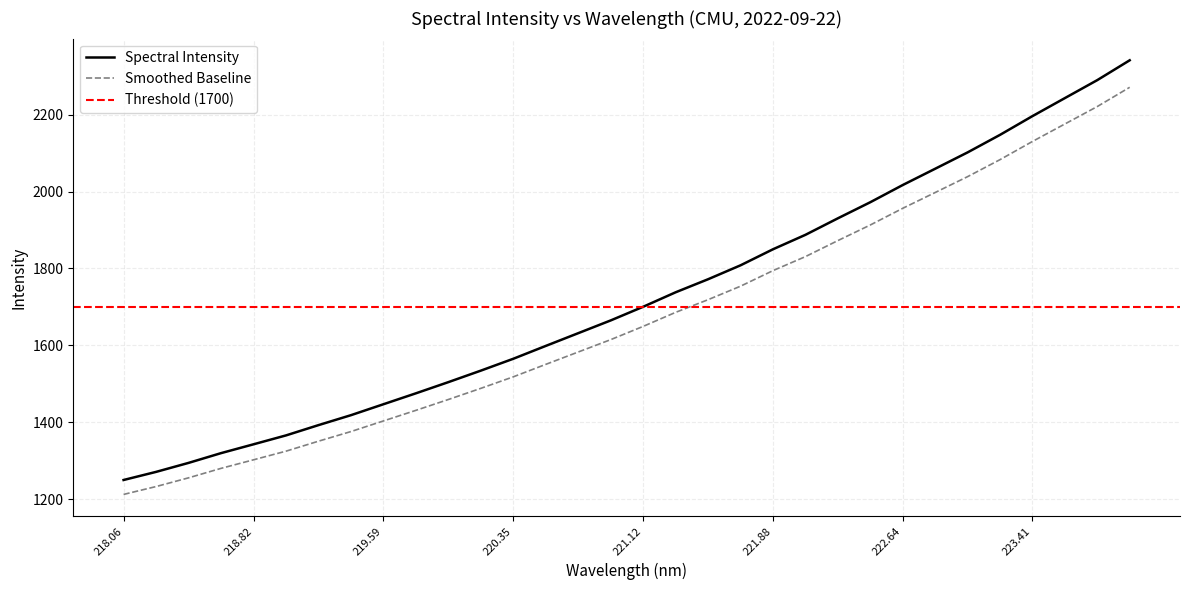

What is the difference between the maximum and minimum values?

1091.0